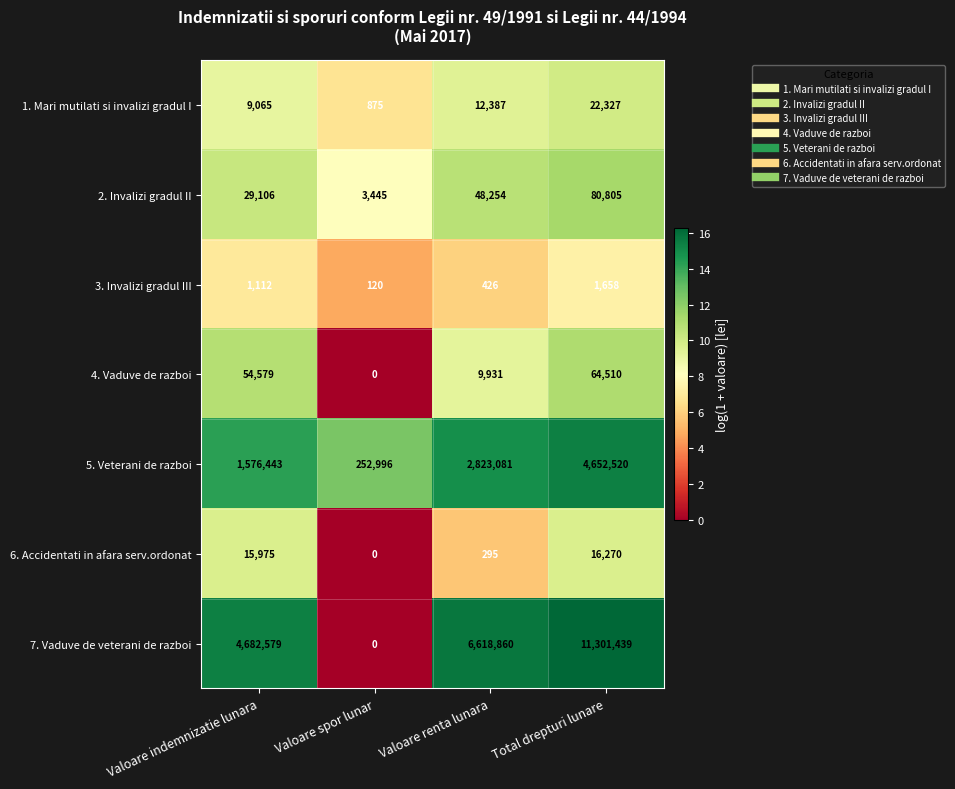

What is the difference between the highest and lowest values at Valoare spor lunar?

252996